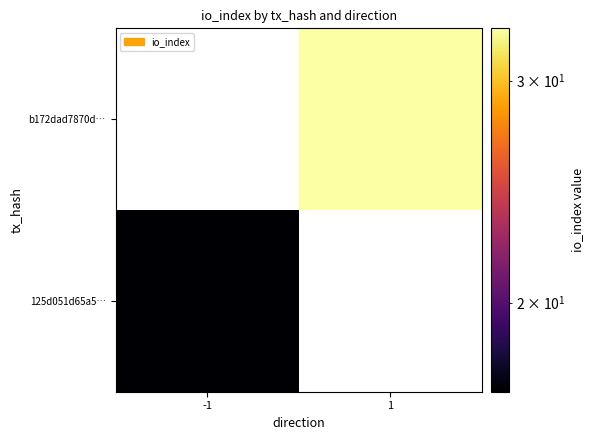

How many values in 125d051d65a5… are above zero?

1